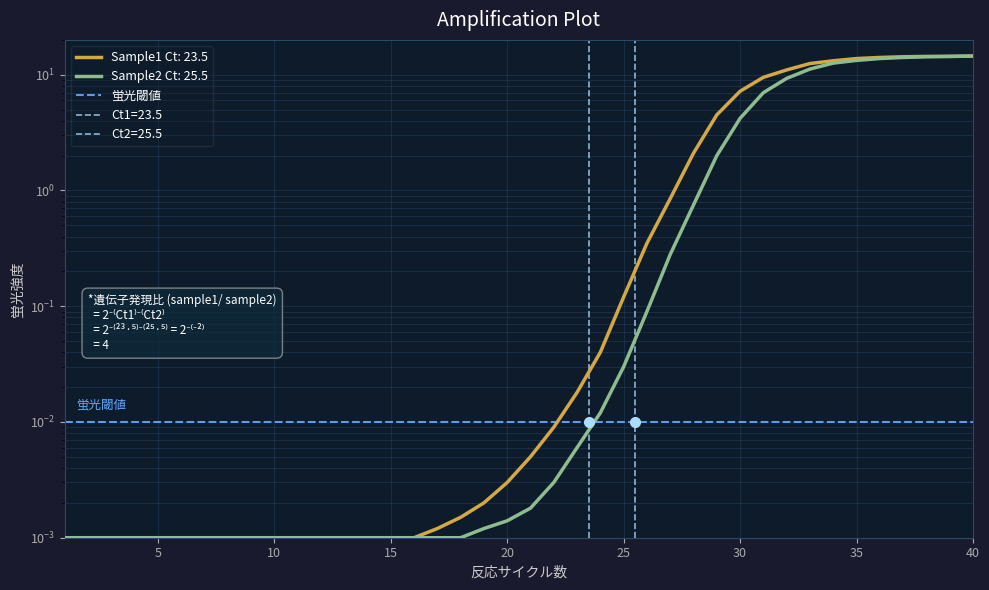

What are all the series names shown in the legend?

Sample1 Ct: 23.5, Sample2 Ct: 25.5